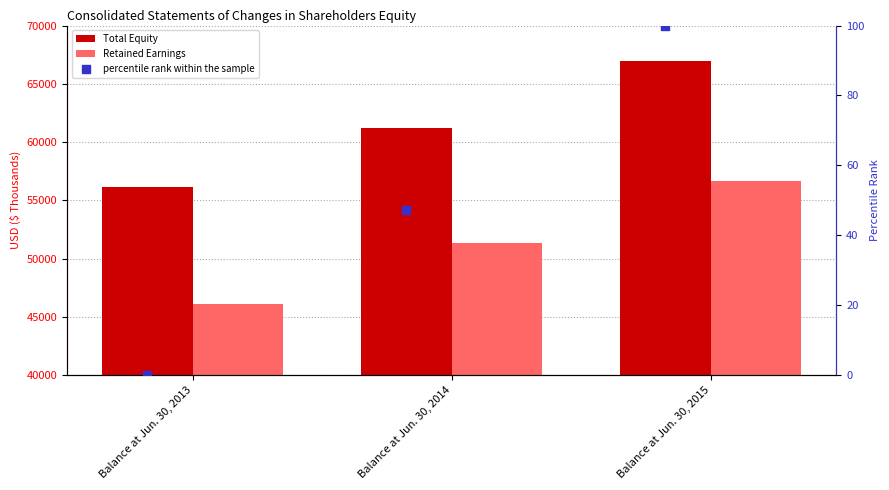

At which category is the sum across all series the highest?

Balance at Jun. 30, 2015